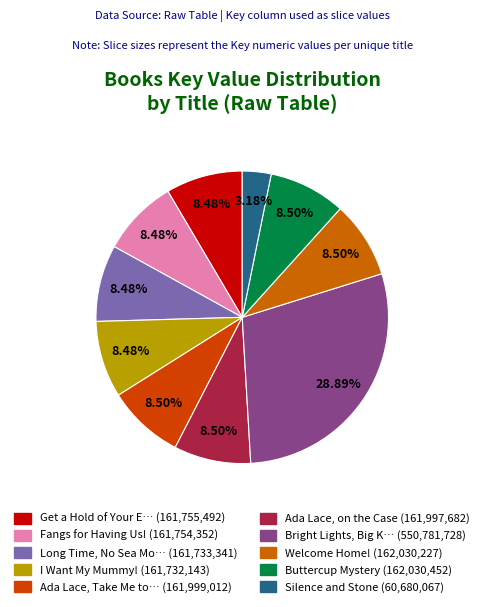

How many segments does this pie chart have?

10